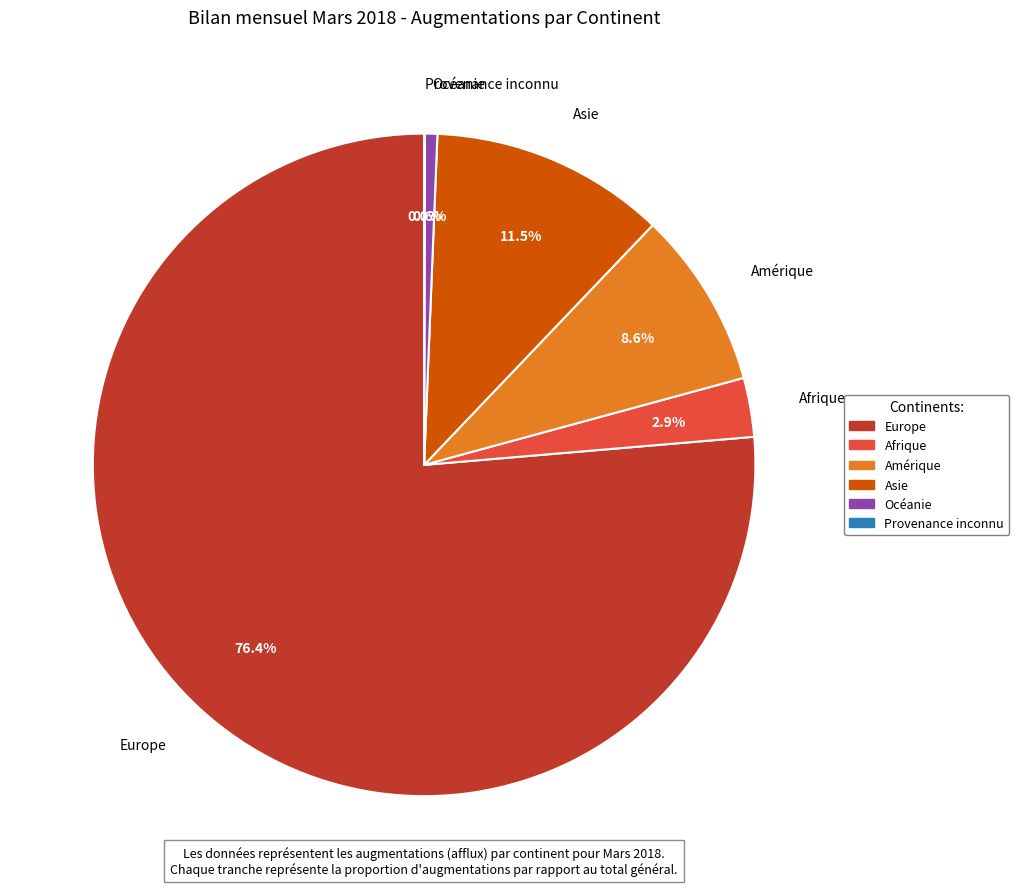

What is the largest slice in the pie chart?

Europe